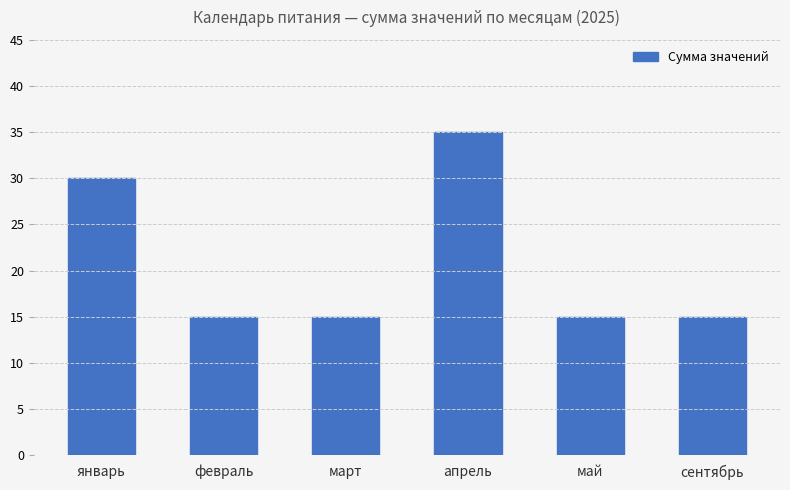

What is the change in value from январь to сентябрь?

-15